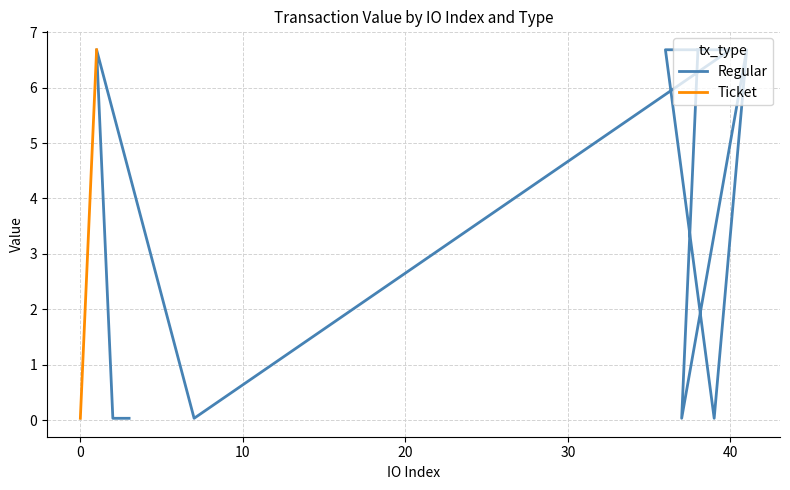

How many categories are shown in the chart?

10